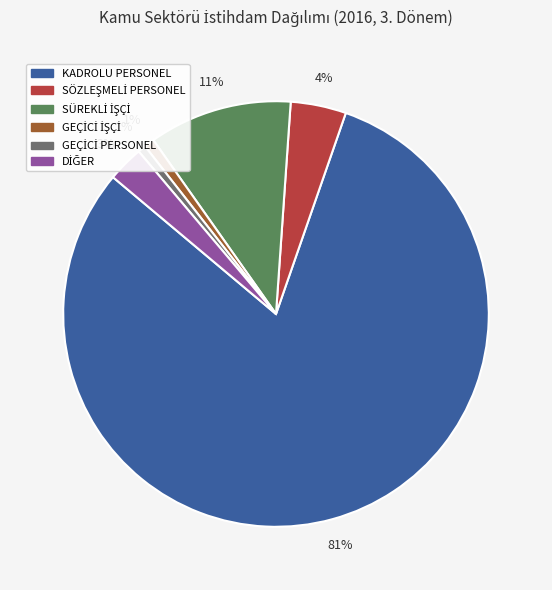

What is the majority slice?

KADROLU PERSONEL